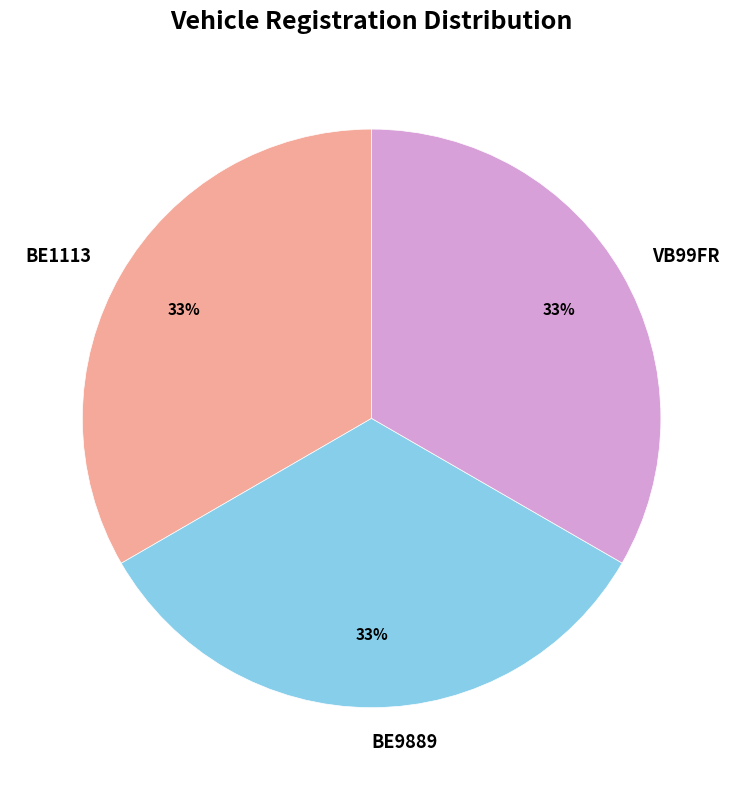

Do BE1113 and BE9889 together represent more than half of the pie?

Yes